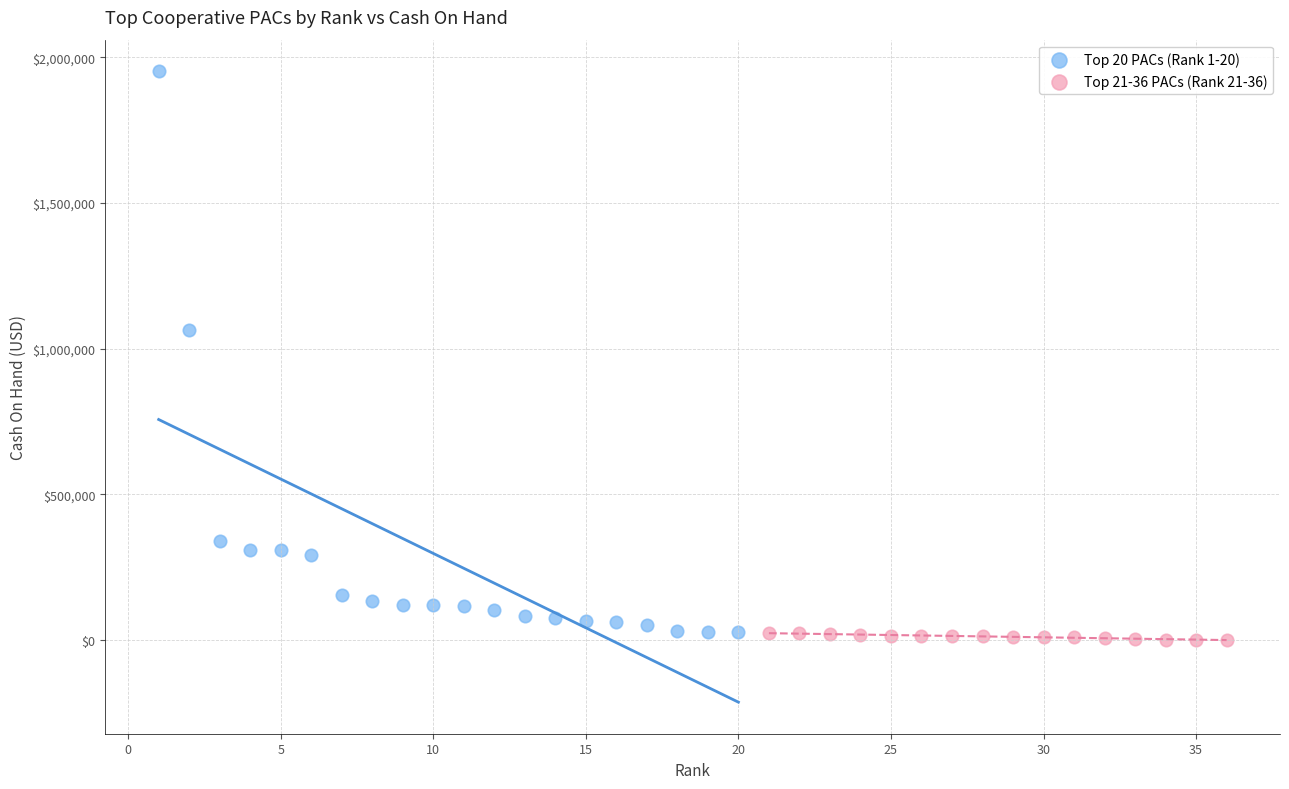

Which series has the widest spread of Y values?

Top 20 PACs (Rank 1-20)